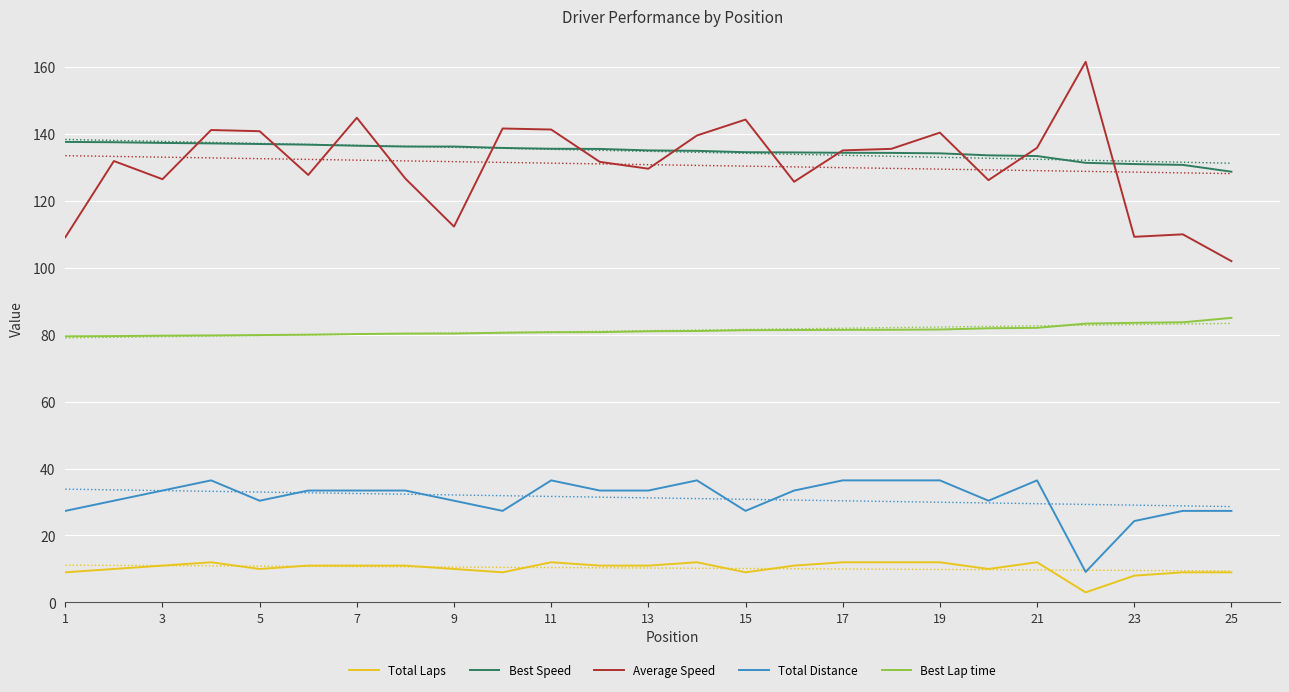

True or false: Total Laps and Average Speed intersect in this chart.

False